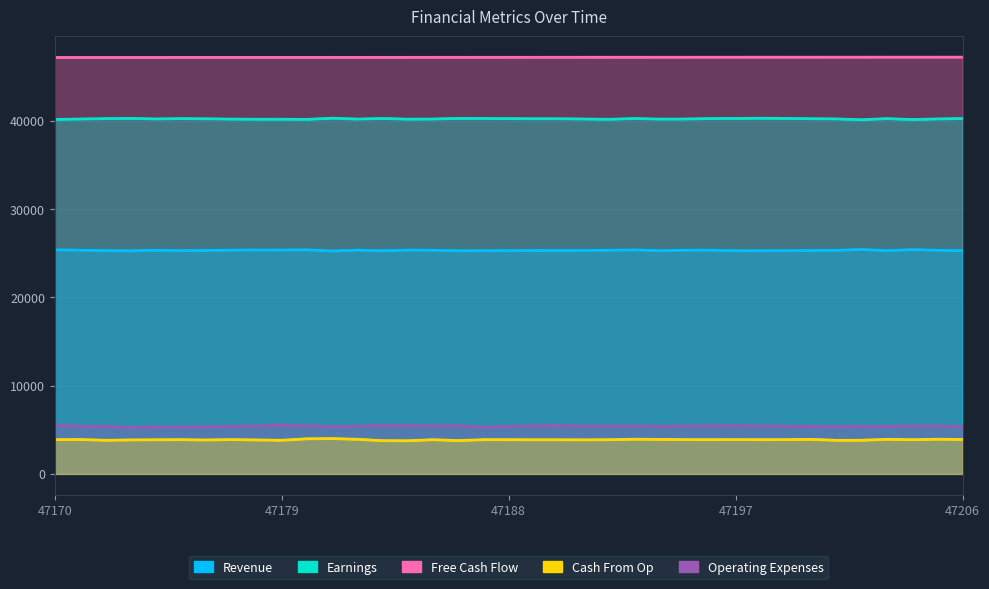

True or false: Operating Expenses and Revenue cross at least once.

False